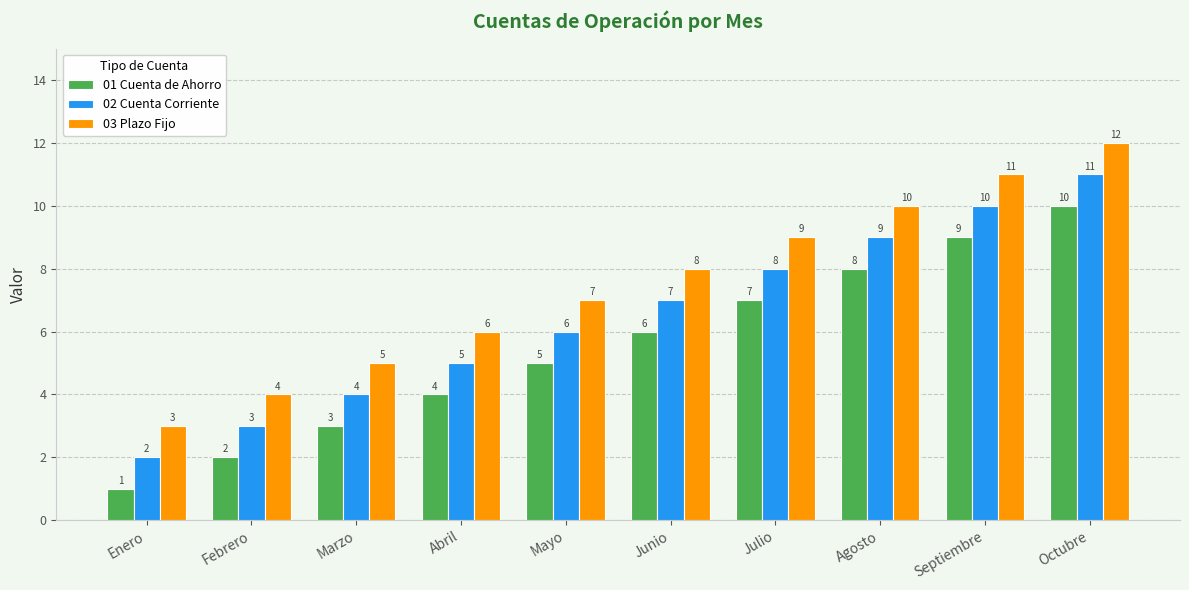

Is it true that 03 Plazo Fijo equals 5 at Marzo?

True